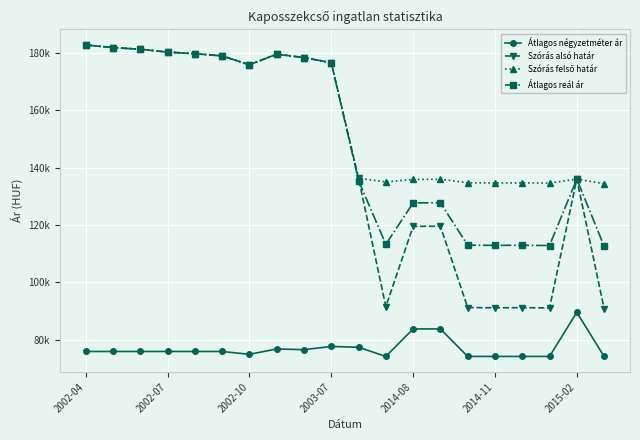

Does the chart have visible grid lines?

Yes